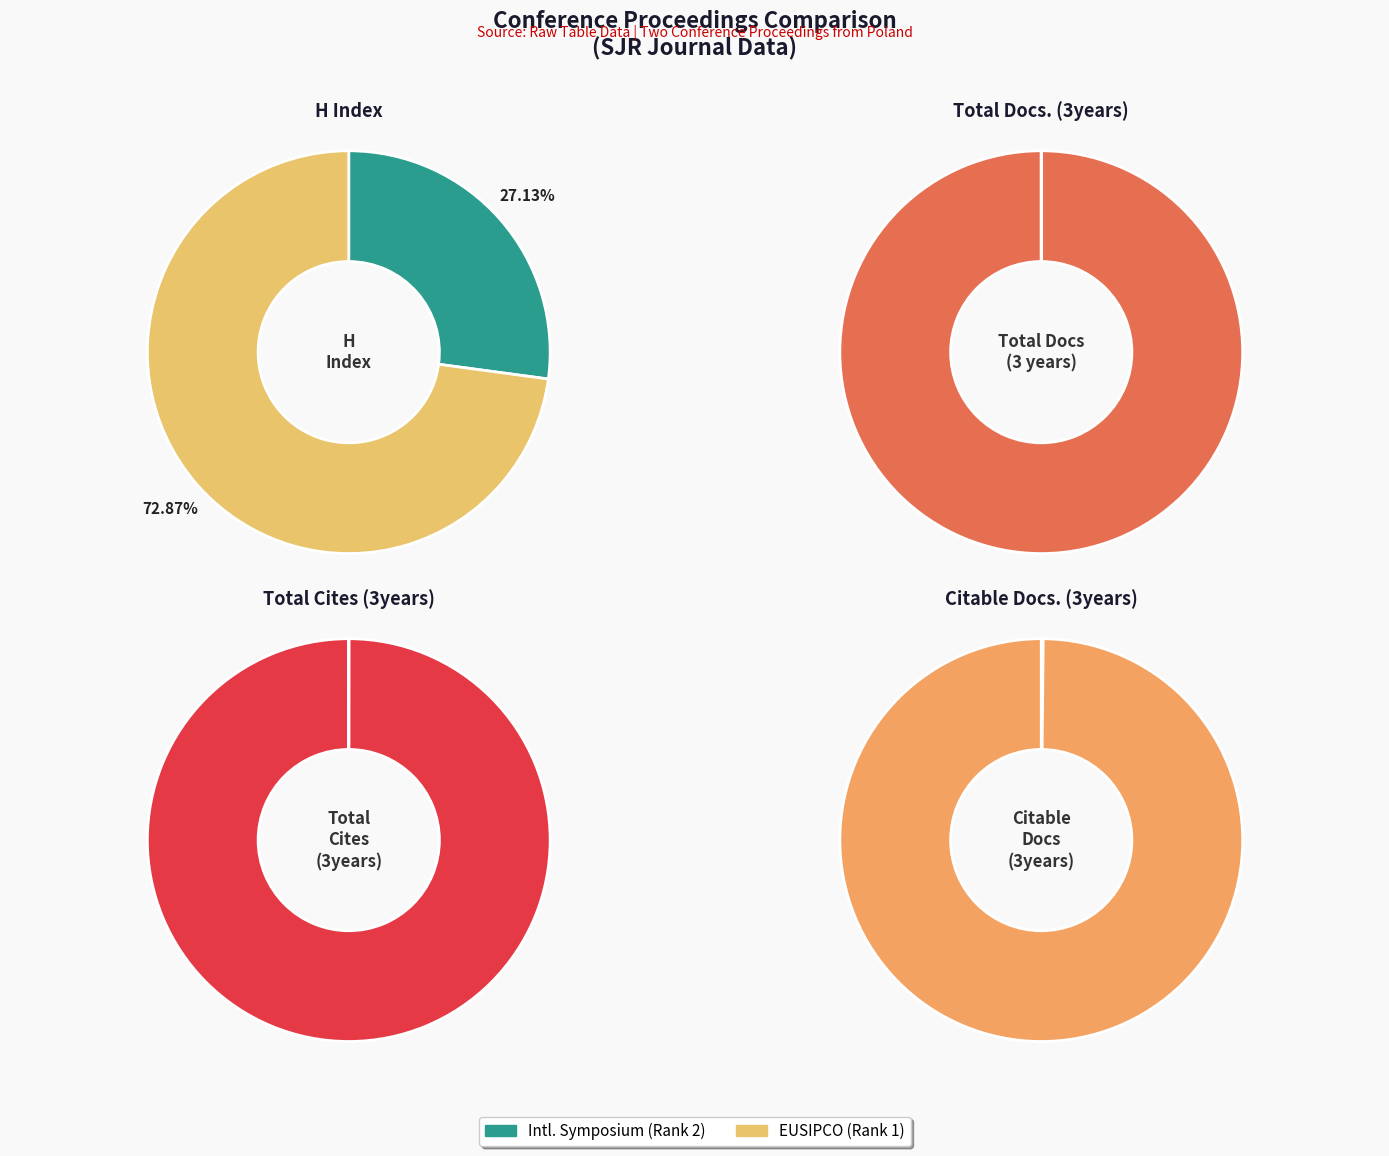

Rank the series by their maximum value, from highest to lowest.

Total Cites (3years), Citable Docs. (3years), Total Docs. (3years), H index